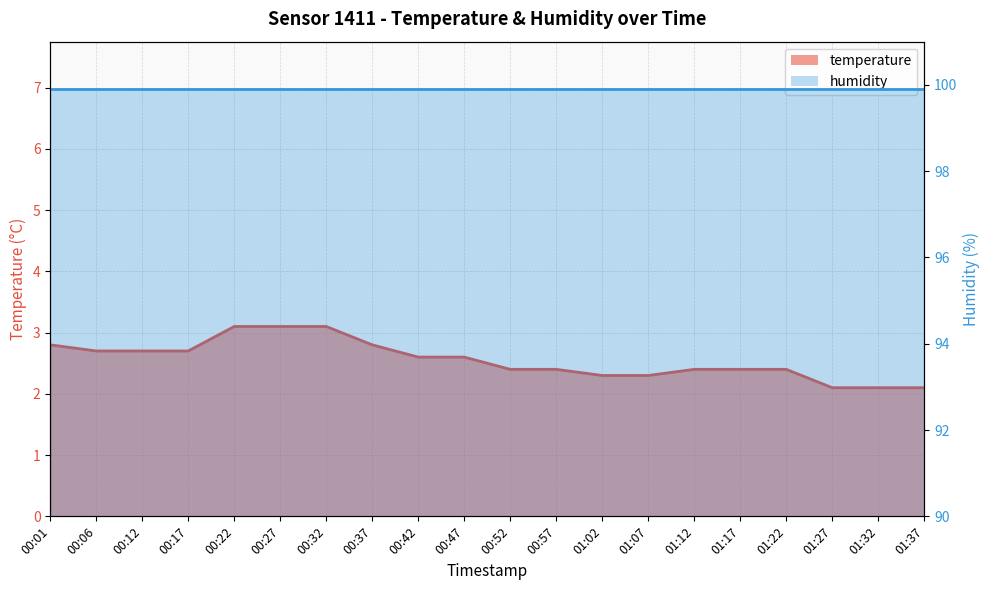

How many values are between 2 and 3?

17